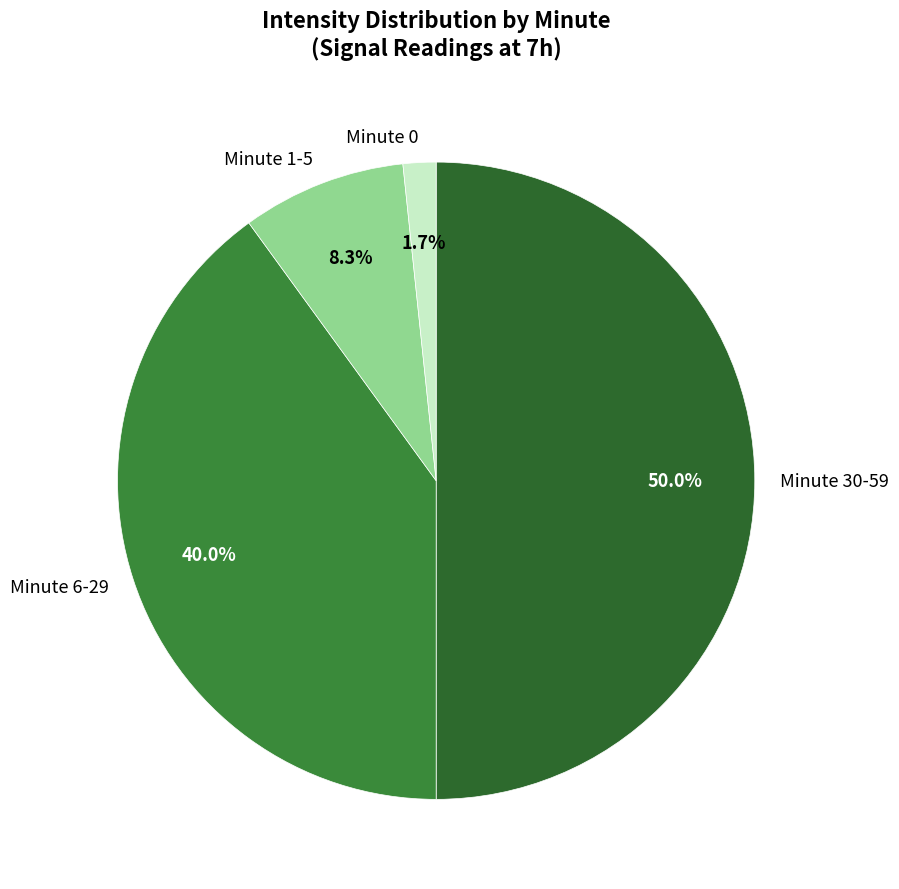

What is the ratio of the value at Minute 6-29 to the value at Minute 30-59?

0.8